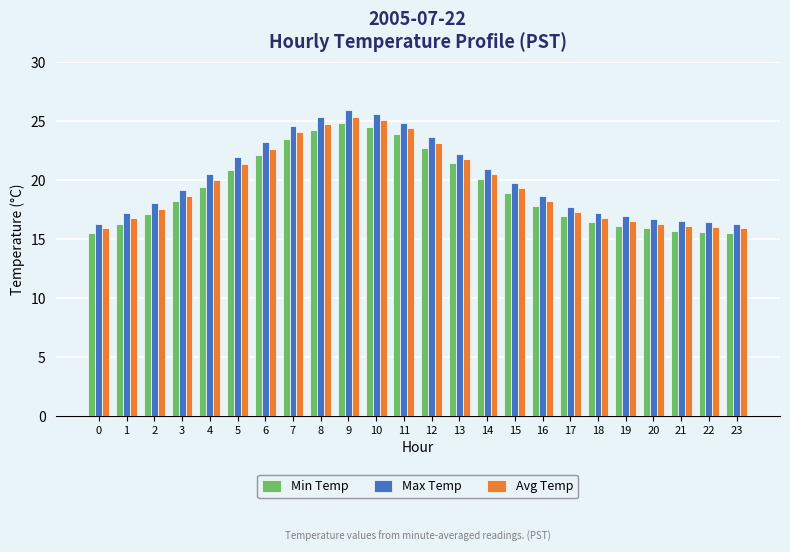

What is the spread (max minus min) of values at 21?

0.8